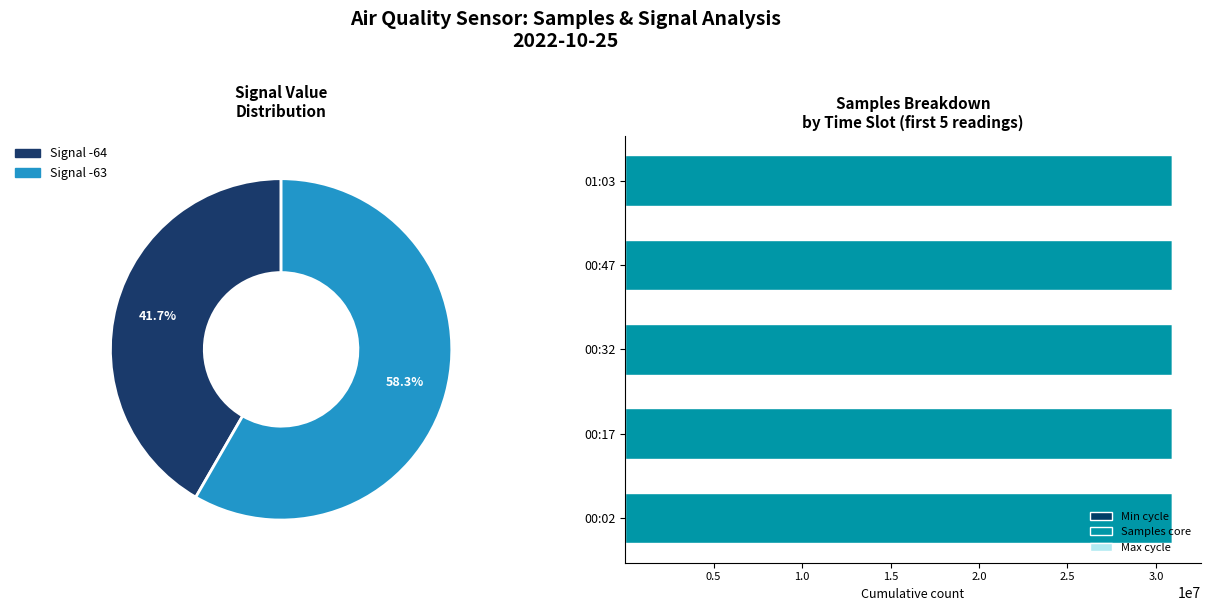

At 1.5, list the series in order from largest to smallest.

Samples core, Max cycle, Min cycle